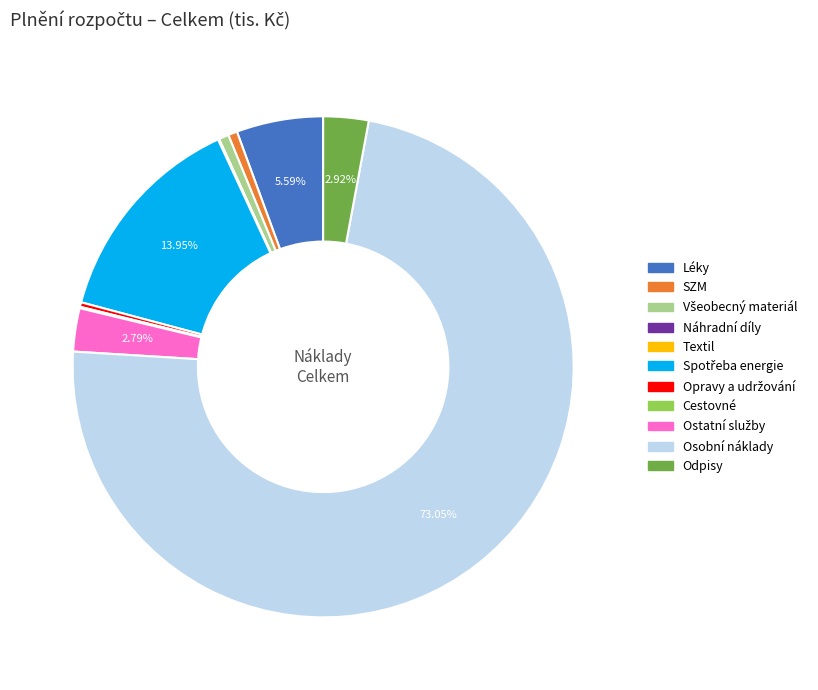

Does Osobní náklady account for over 50% of the chart?

Yes